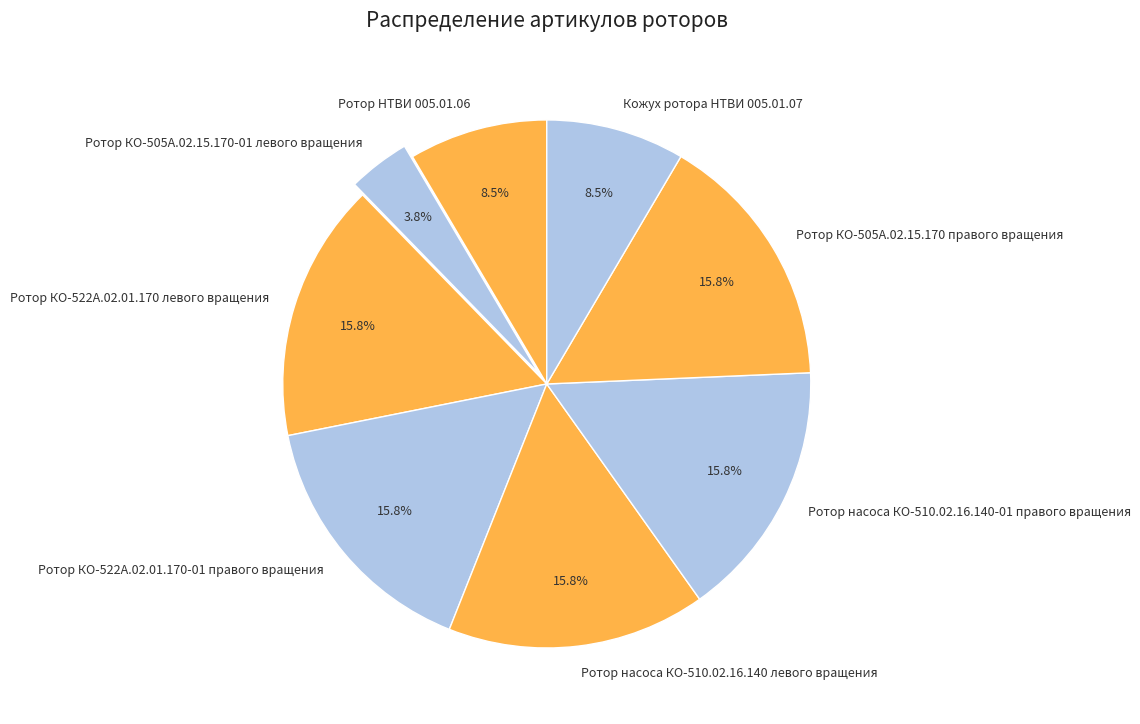

What is the smallest slice in the pie chart?

Ротор КО-505А.02.15.170-01 левого вращения